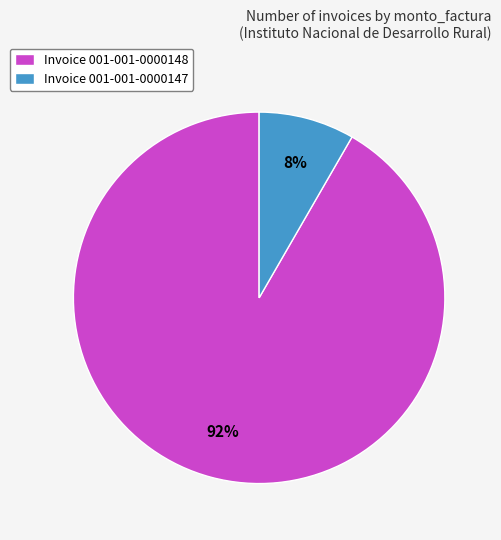

How many segments does this pie chart have?

2